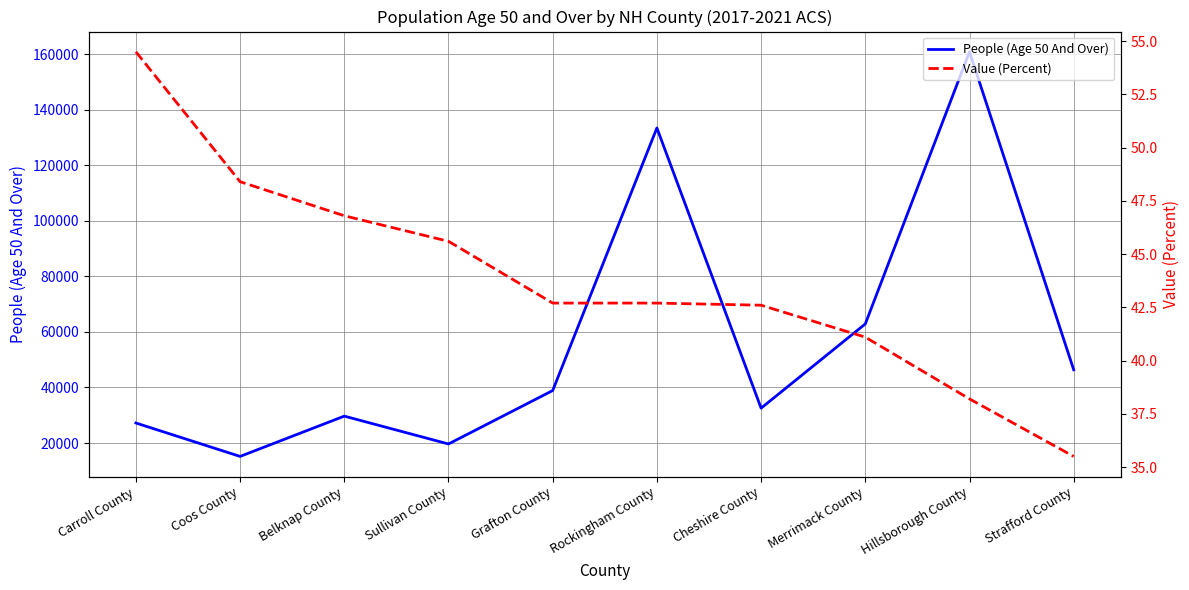

Which series has the largest range (max minus min)?

People (Age 50 And Over)